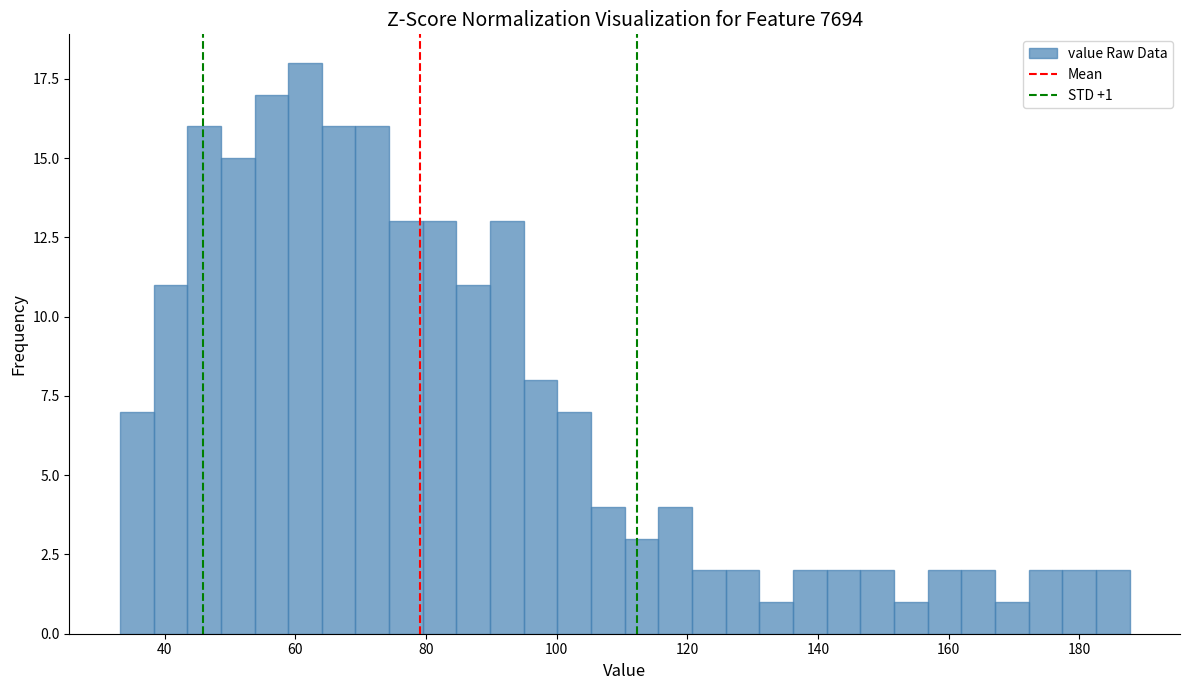

Around what value on the x-axis is the tallest bar? Give the approximate position of its centre, as read against the axis.

62